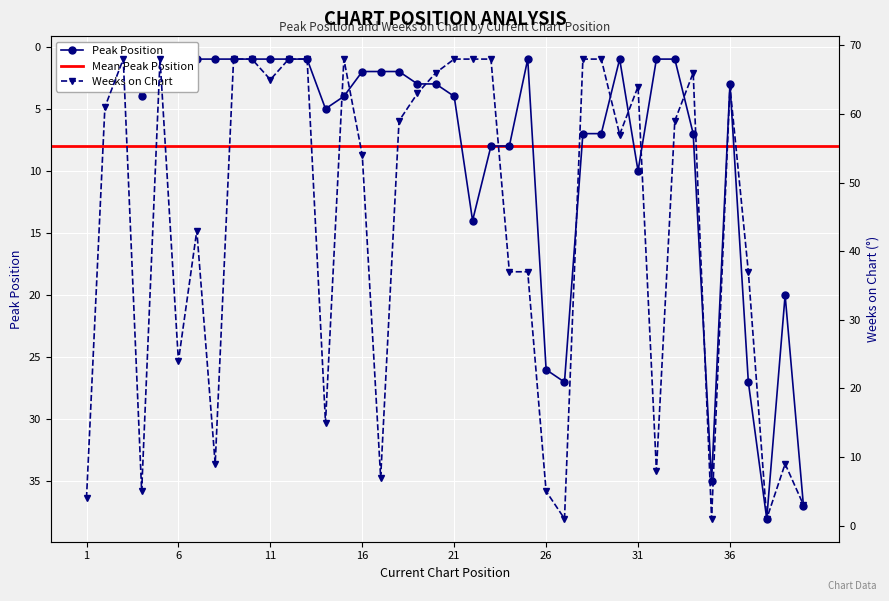

Between which two adjacent categories do Peak Position and Weeks on Chart first intersect?

25 and 26